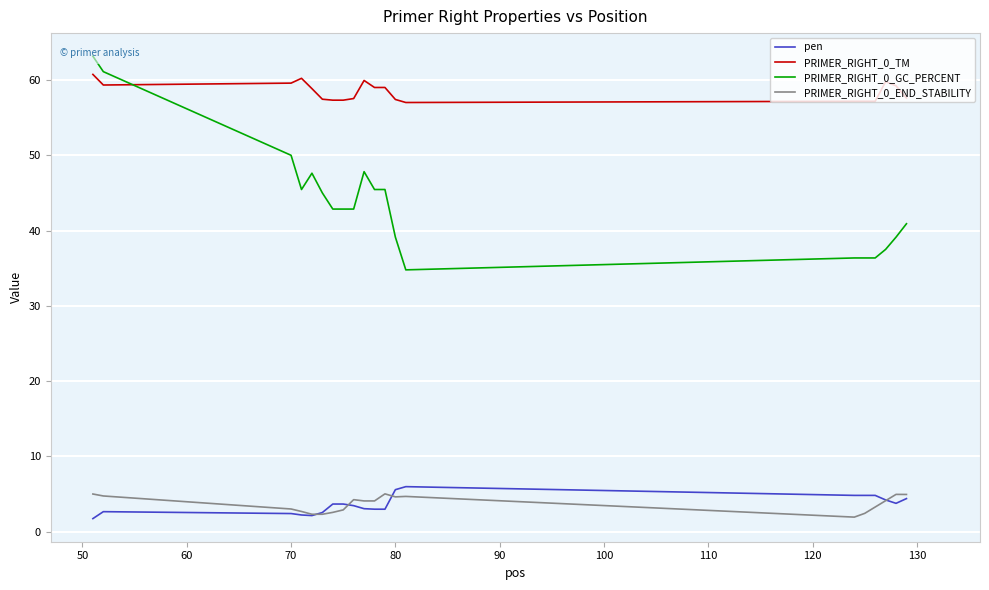

True or false: pen and PRIMER_RIGHT_0_TM intersect in this chart.

False